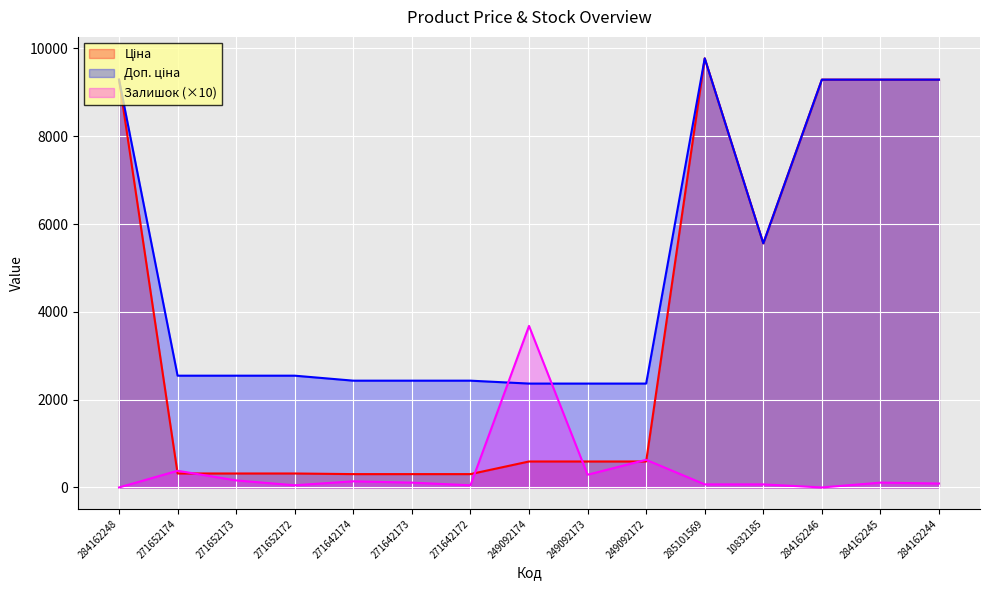

At which label does Залишок reach its minimum?

284162248